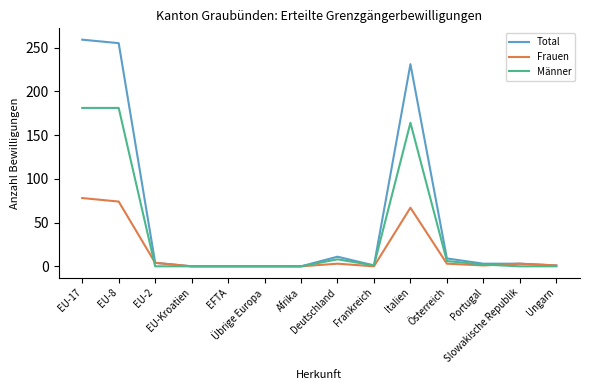

The Männer series shows 216 at Italien. True or false?

False